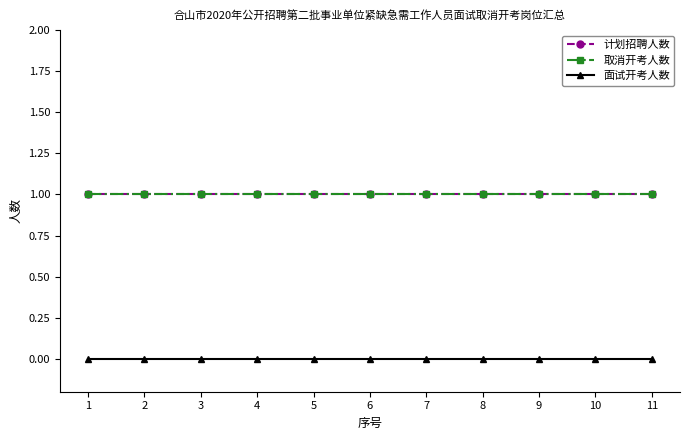

Is this an area chart (filled region under the line)?

No